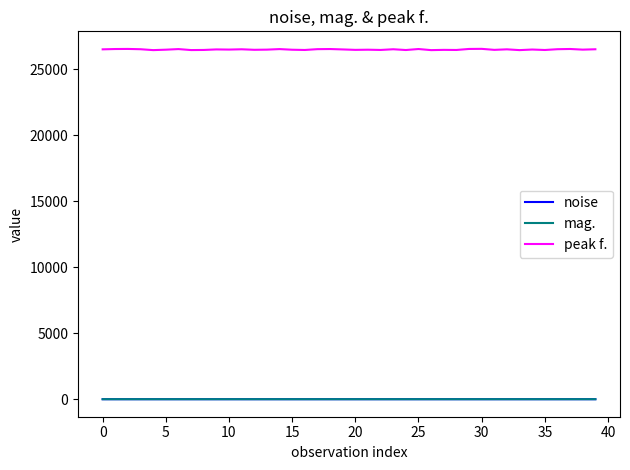

Which series has the largest range (max minus min)?

peak f.